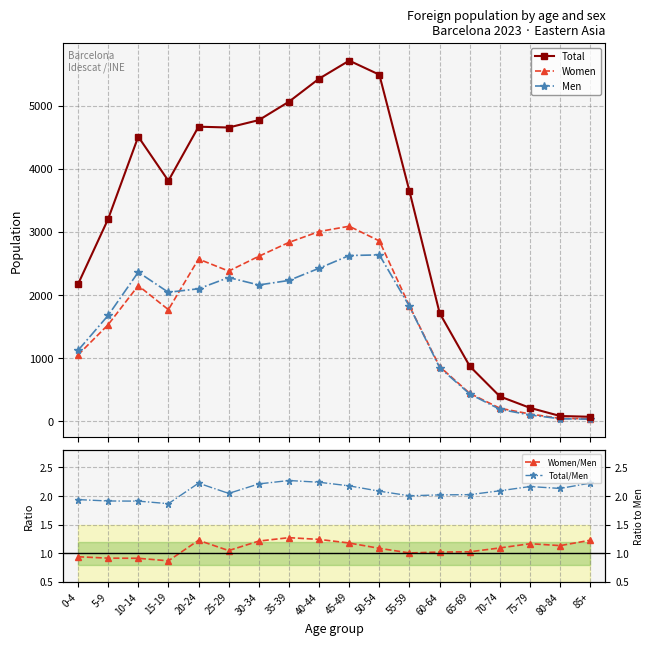

True or false: Total/Men and Men cross at least once.

False